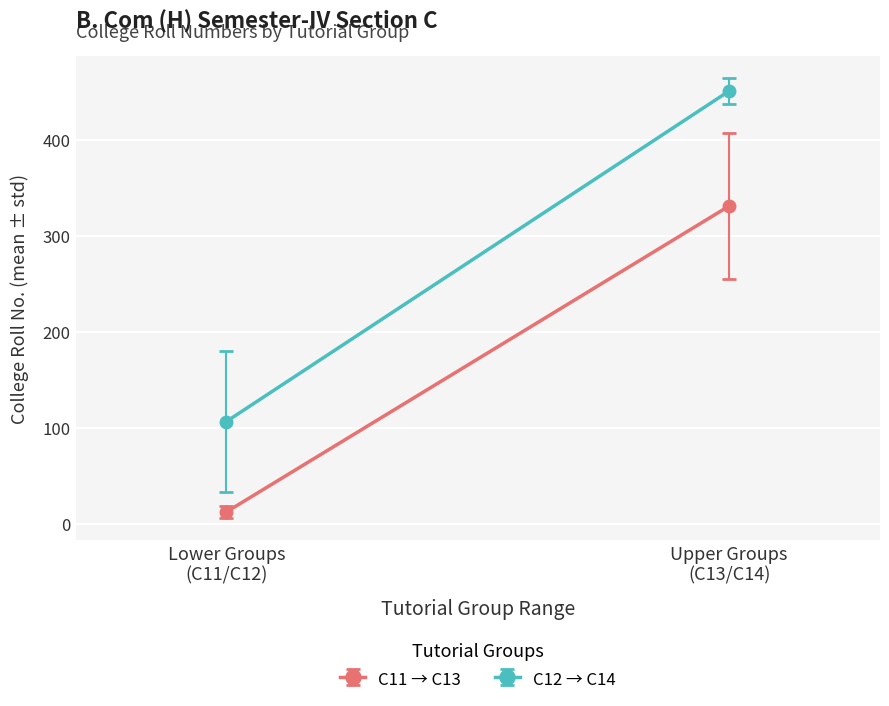

Which series has the widest spread of values?

C12